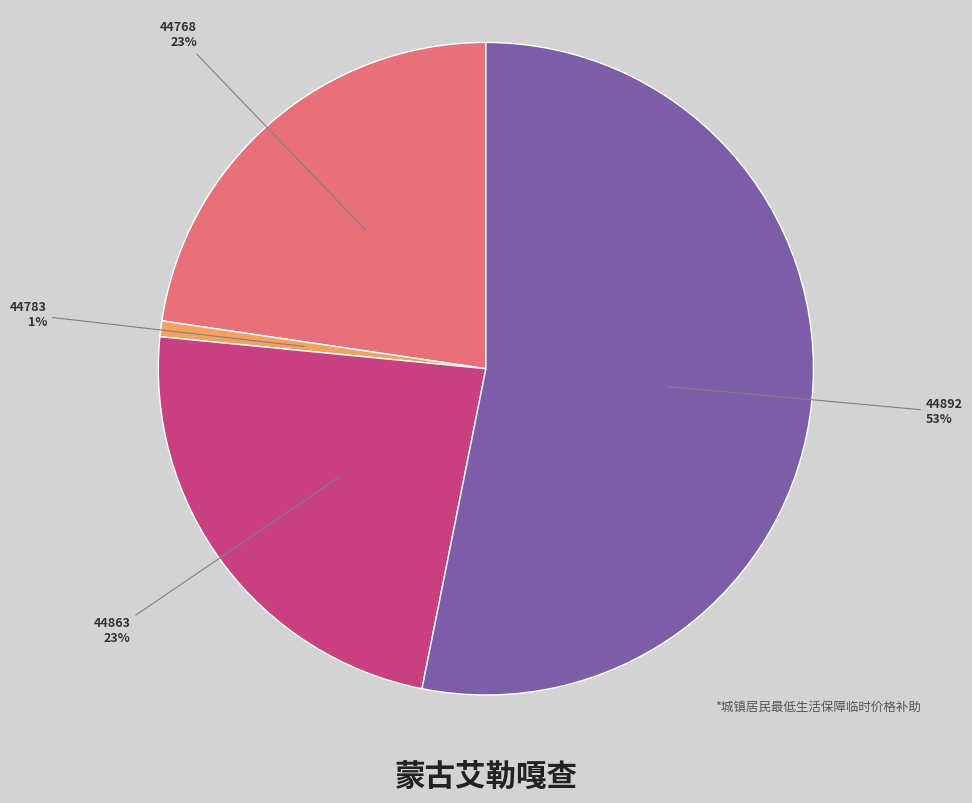

Count the number of slices in the pie.

4